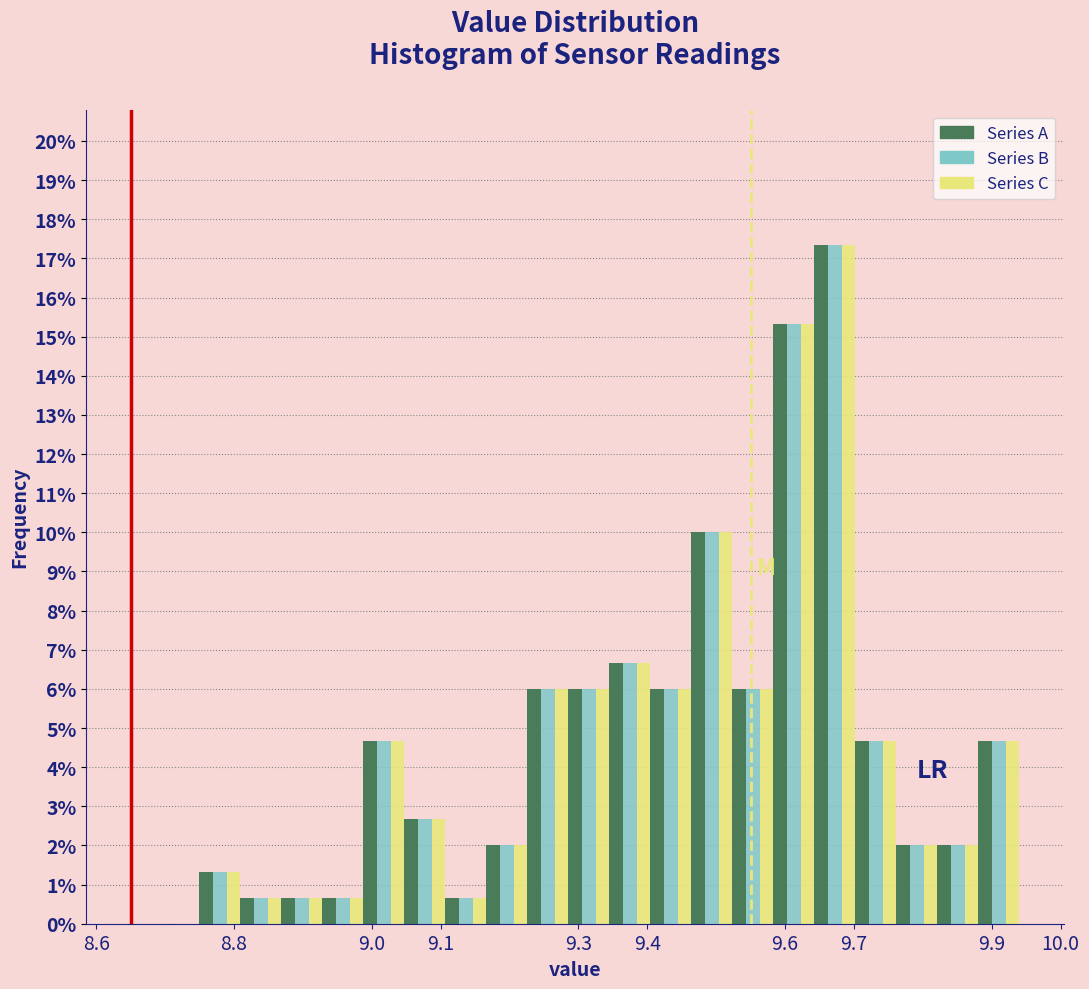

Reading left to right, transcribe this chart: for each range on the x-axis, give the height of each series' bar. Neither the bar edges nor the heights are printed on the chart, so give them approximately, as read against the axes.

8.75 to 8.81: Series A=1.3	Series B=1.3	Series C=1.3
8.81 to 8.87: Series A=0.7	Series B=0.7	Series C=0.7
8.87 to 8.93: Series A=0.7	Series B=0.7	Series C=0.7
8.93 to 8.99: Series A=0.7	Series B=0.7	Series C=0.7
8.99 to 9.05: Series A=4.7	Series B=4.7	Series C=4.7
9.05 to 9.11: Series A=2.7	Series B=2.7	Series C=2.7
9.11 to 9.17: Series A=0.7	Series B=0.7	Series C=0.7
9.17 to 9.23: Series A=2.0	Series B=2.0	Series C=2.0
9.23 to 9.29: Series A=6.0	Series B=6.0	Series C=6.0
9.29 to 9.35: Series A=6.0	Series B=6.0	Series C=6.0
9.35 to 9.40: Series A=6.7	Series B=6.7	Series C=6.7
9.40 to 9.46: Series A=6.0	Series B=6.0	Series C=6.0
9.46 to 9.52: Series A=10.0	Series B=10.0	Series C=10.0
9.52 to 9.58: Series A=6.0	Series B=6.0	Series C=6.0
9.58 to 9.64: Series A=15.3	Series B=15.3	Series C=15.3
9.64 to 9.70: Series A=17.3	Series B=17.3	Series C=17.3
9.70 to 9.76: Series A=4.7	Series B=4.7	Series C=4.7
9.76 to 9.82: Series A=2.0	Series B=2.0	Series C=2.0
9.82 to 9.88: Series A=2.0	Series B=2.0	Series C=2.0
9.88 to 9.94: Series A=4.7	Series B=4.7	Series C=4.7